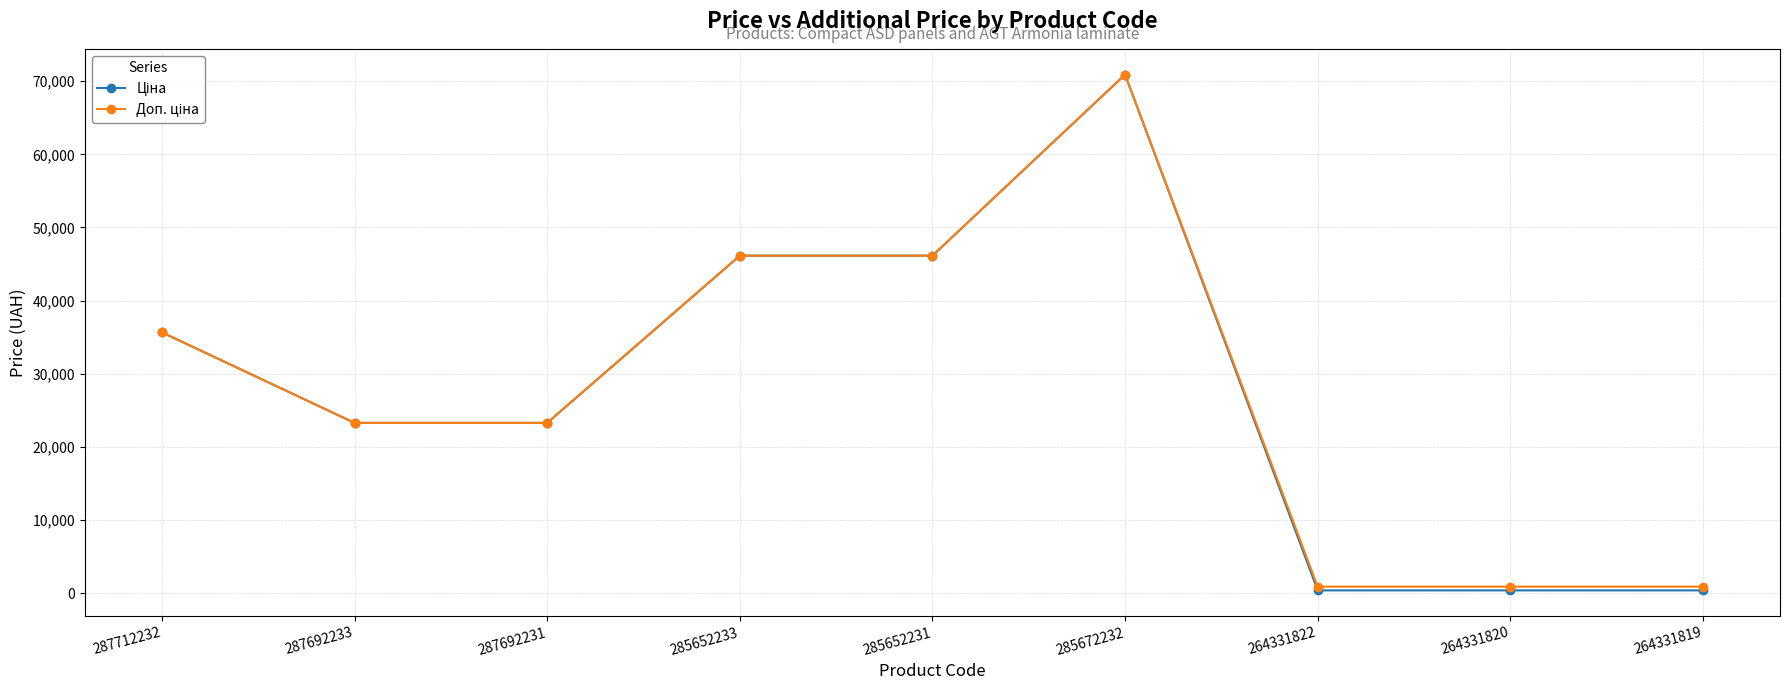

What is the total value across all series at 287692233?

46556.4